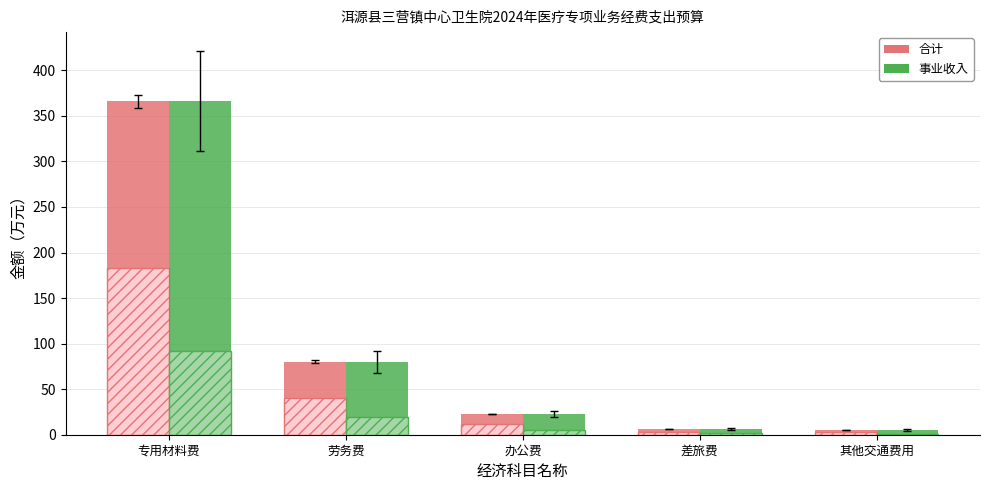

True or false: 事业收入 has a value of 9.5 at 差旅费.

False